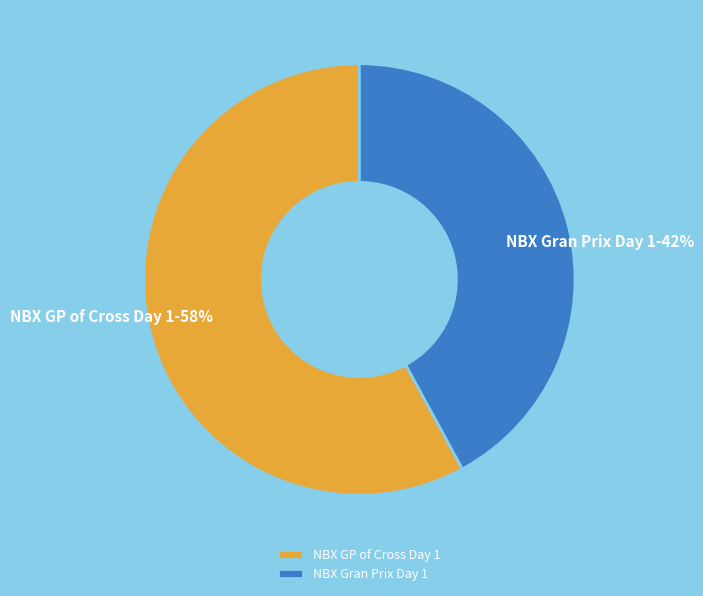

How many slices are in this pie chart?

2